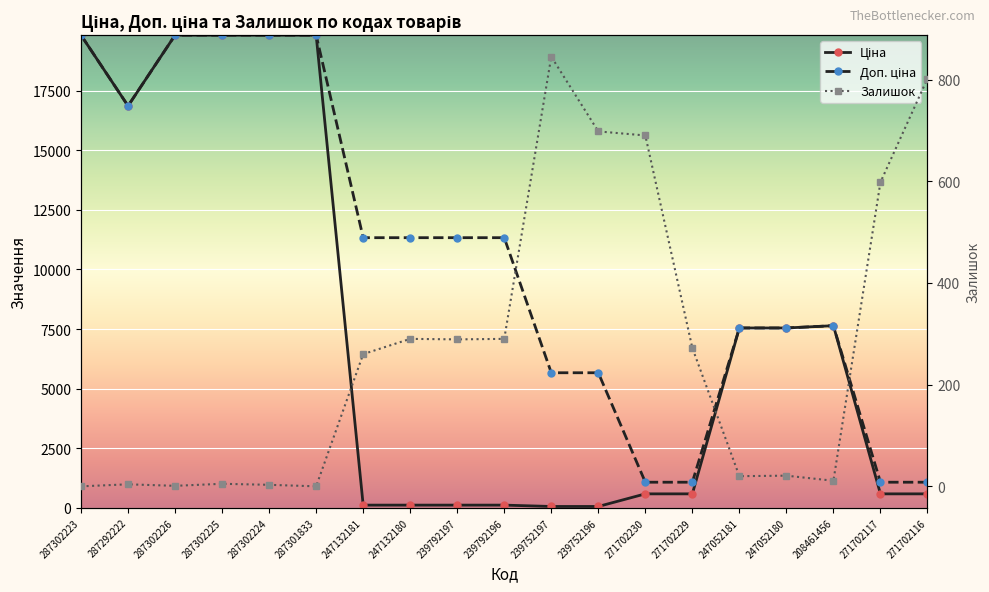

True or false: Залишок has more than 1 points higher than both neighbors.

True